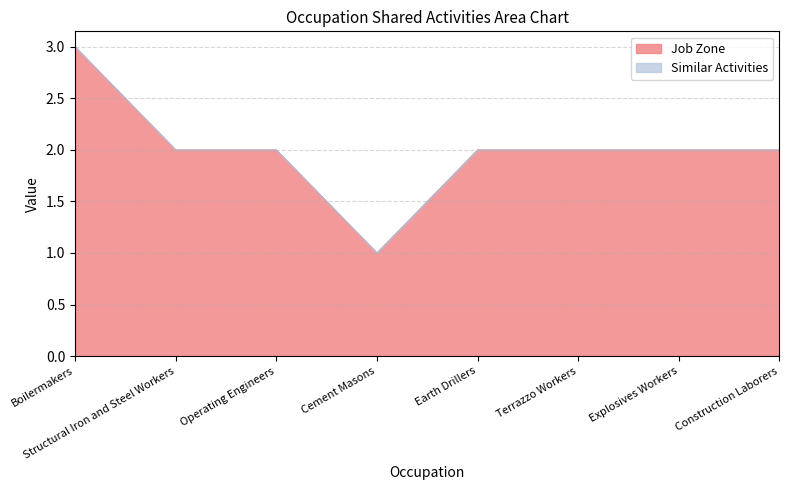

Does the chart display data point markers on the line(s)?

No